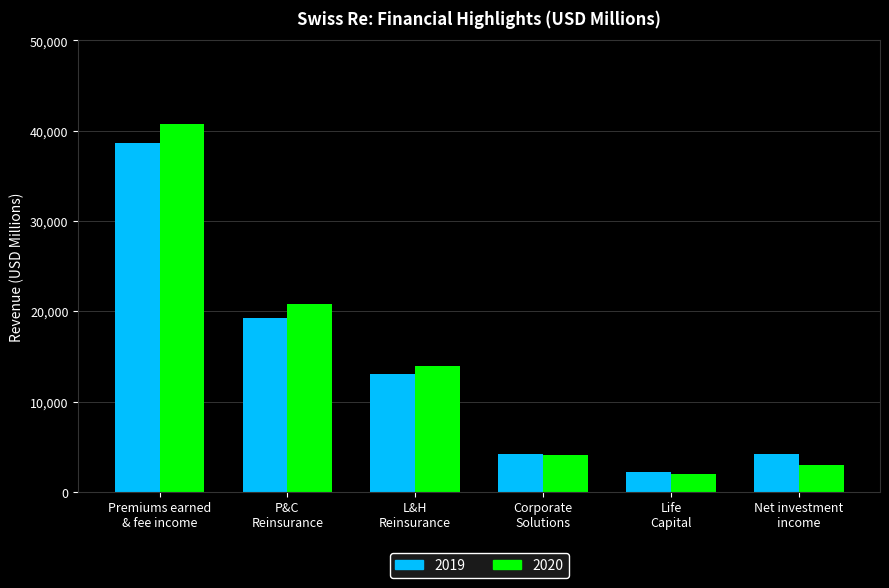

Which series has the largest range (max minus min)?

2020